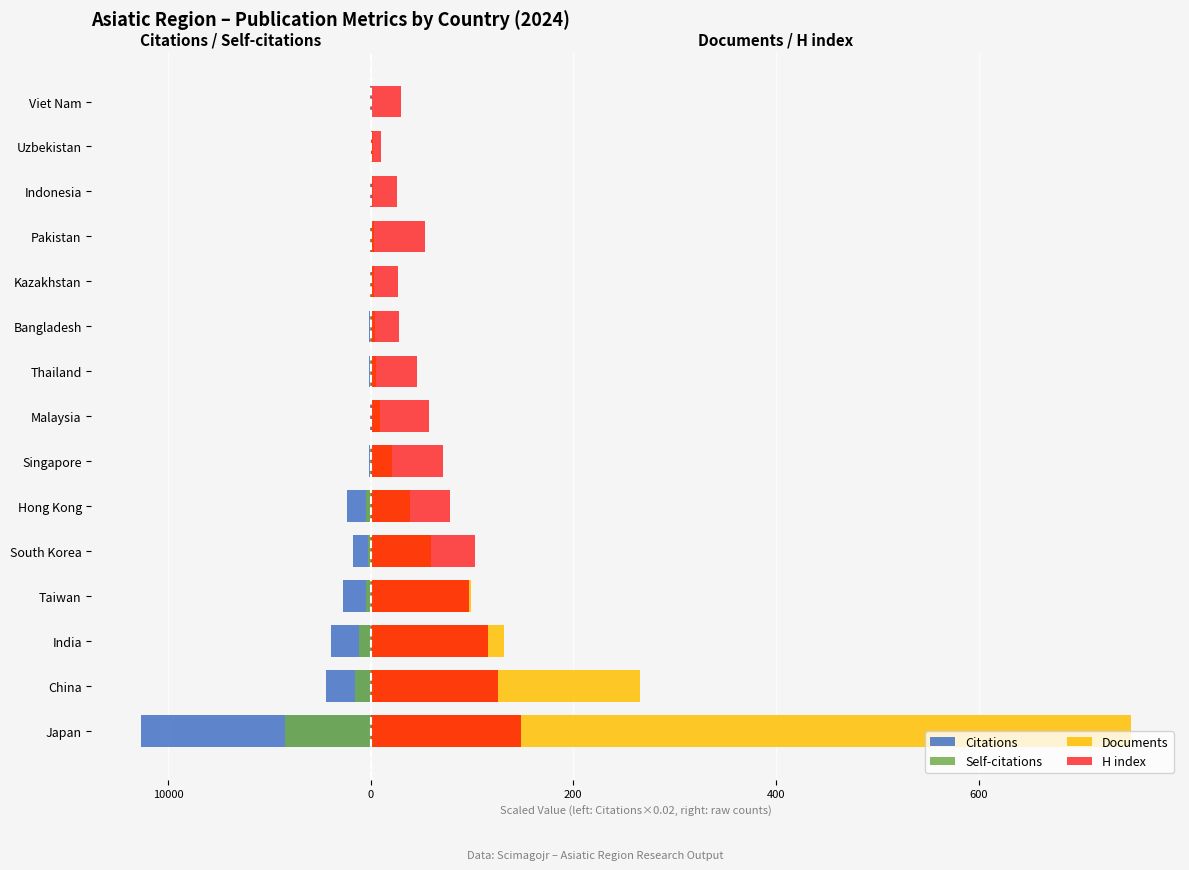

Is it true that Self-citations equals -84.5 at Japan?

True